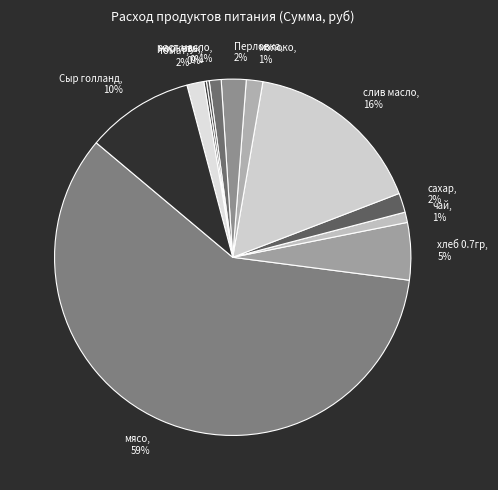

Which slice is the largest?

мясо